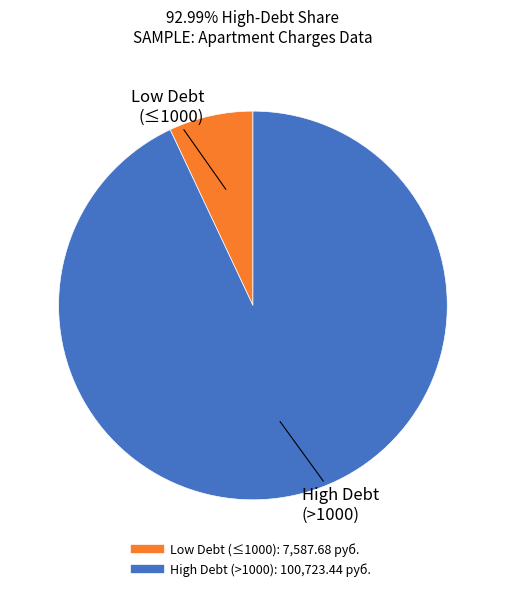

Is there any slice that represents more than half of the pie?

Yes